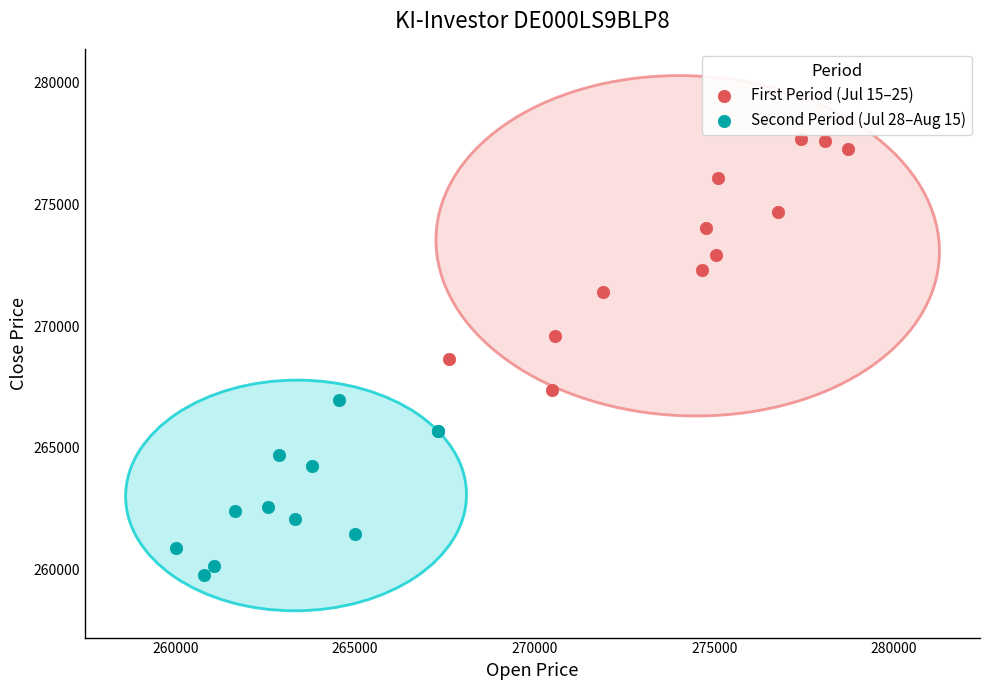

Which series contains the highest Y value?

First Period (Jul 15–25)